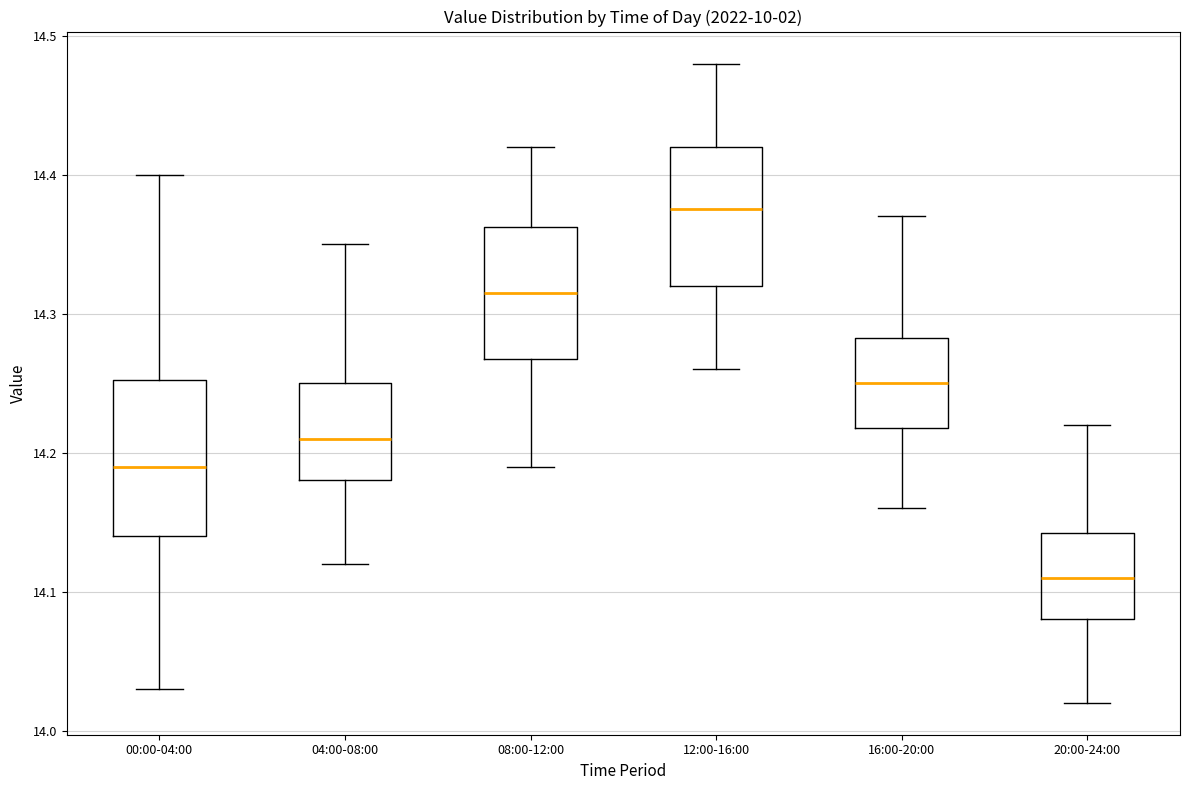

Which box's median line is the lowest?

20:00-24:00